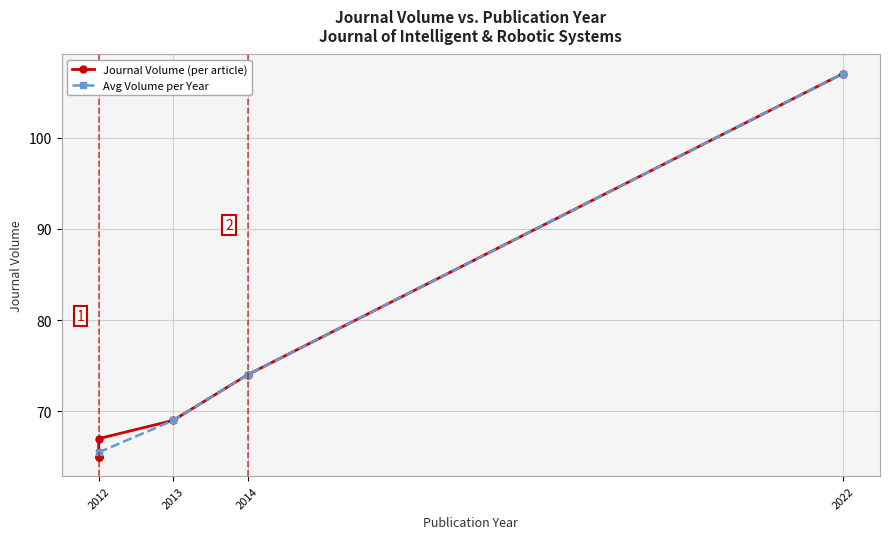

At which label is Avg Volume per Year closest to 86?

2014